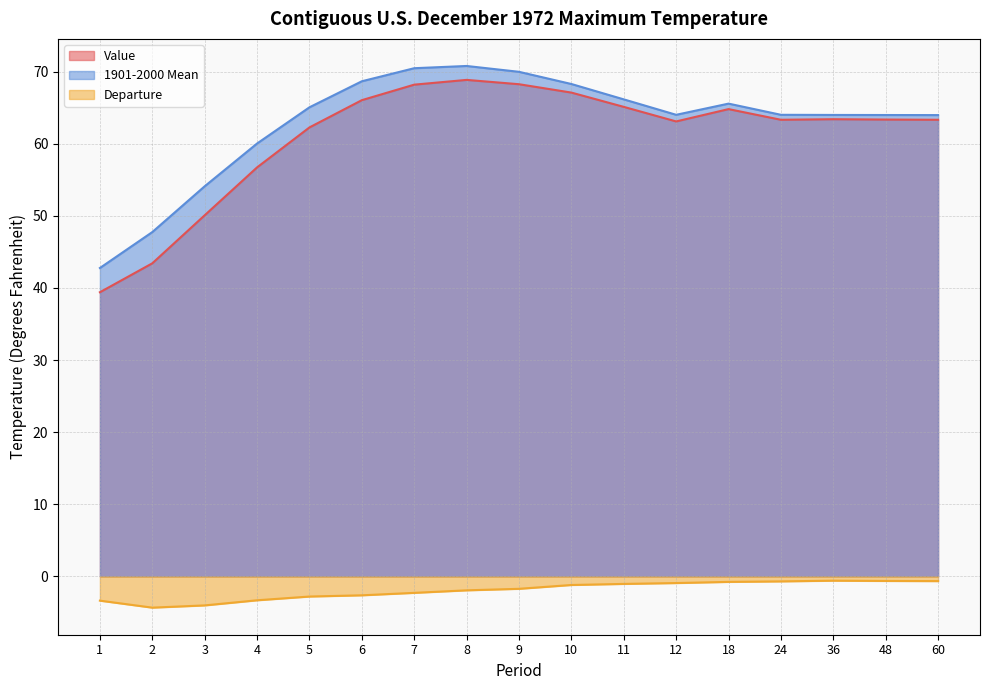

Which series has the largest range (max minus min)?

Value